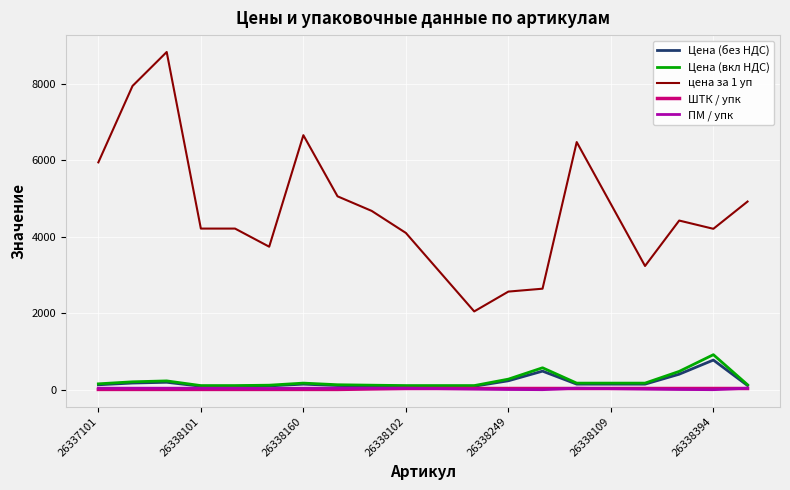

What are all the series names shown in the legend?

Цена (без НДС), Цена (вкл НДС), цена за 1 уп, ШТК / упк, ПМ / упк